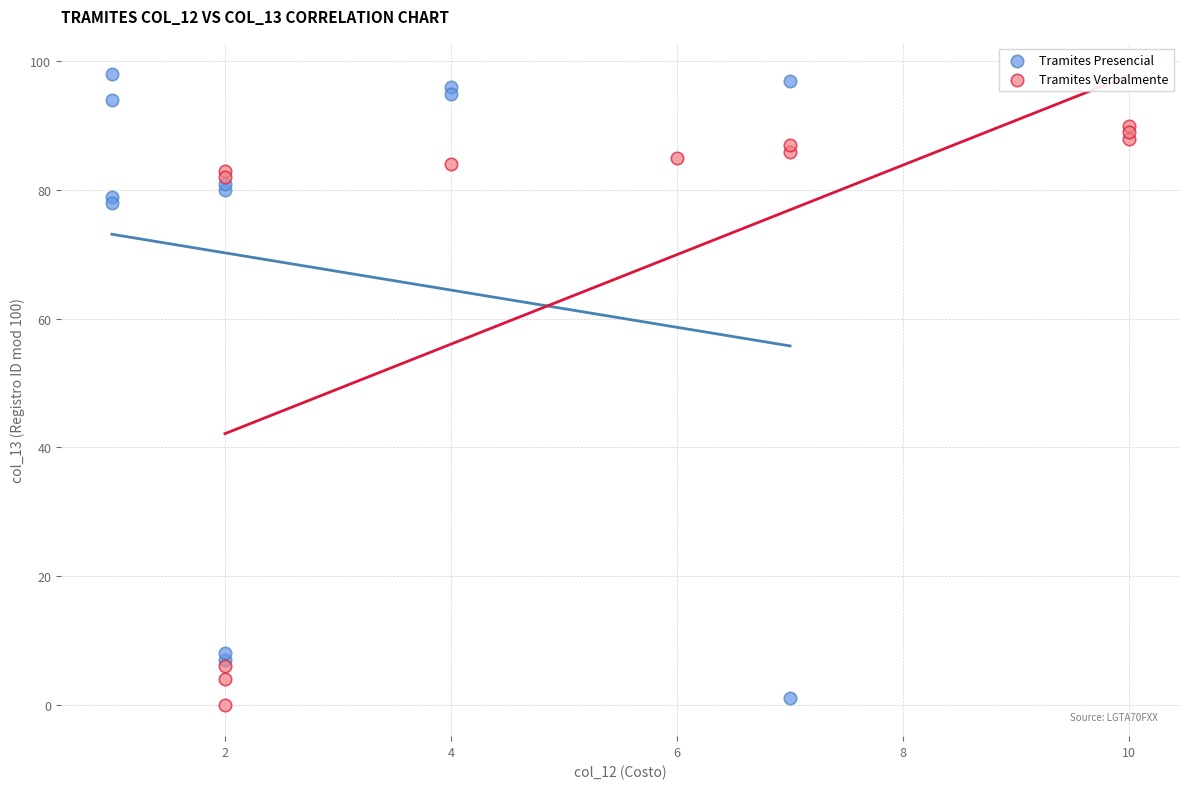

Which series contains the highest Y value?

Tramites Presencial